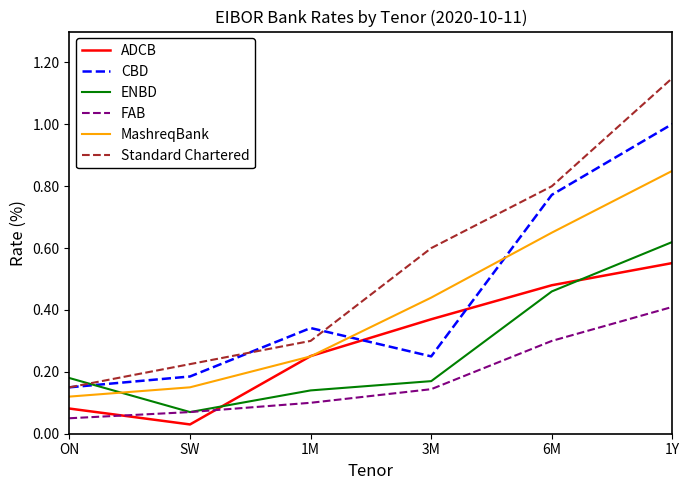

List the labels in order of CBD value, smallest first.

ON, SW, 3M, 1M, 6M, 1Y